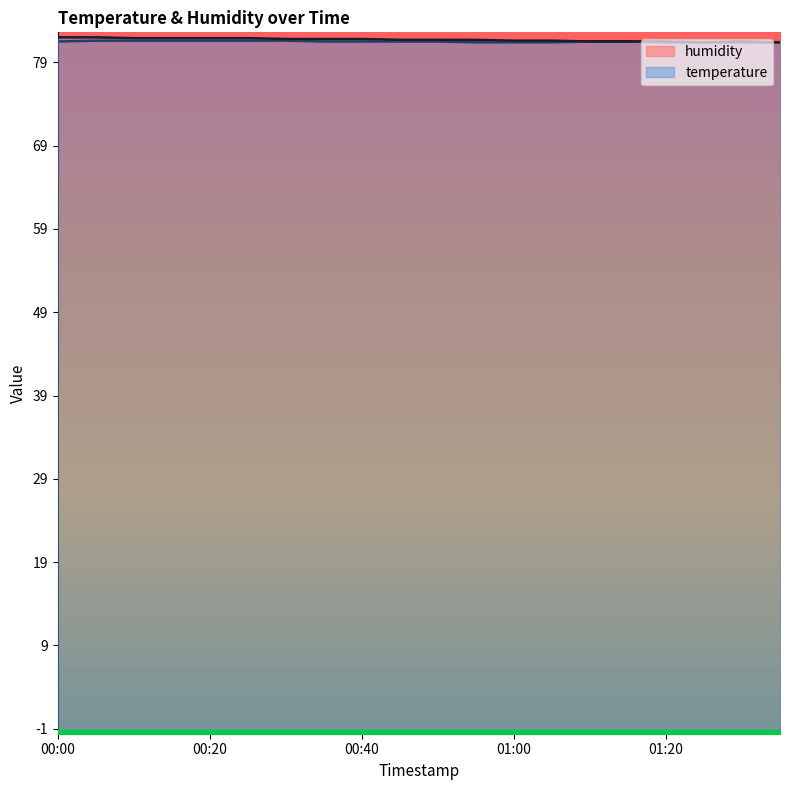

What is the approximate value of temperature at 00:30?

81.8